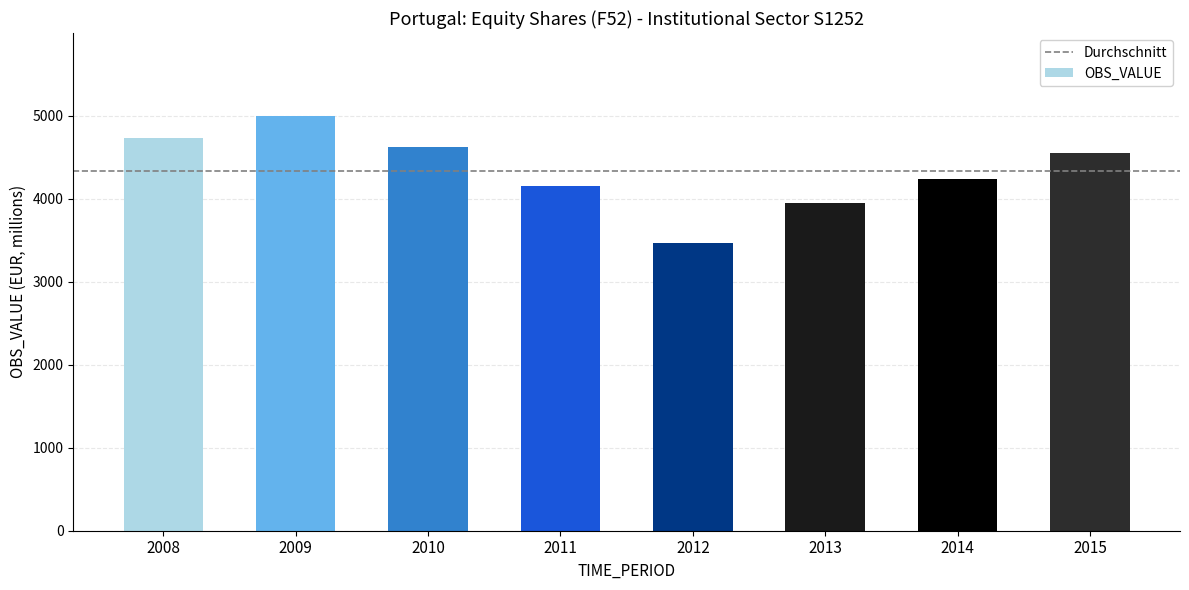

Which label corresponds to the largest value in the chart?

2009